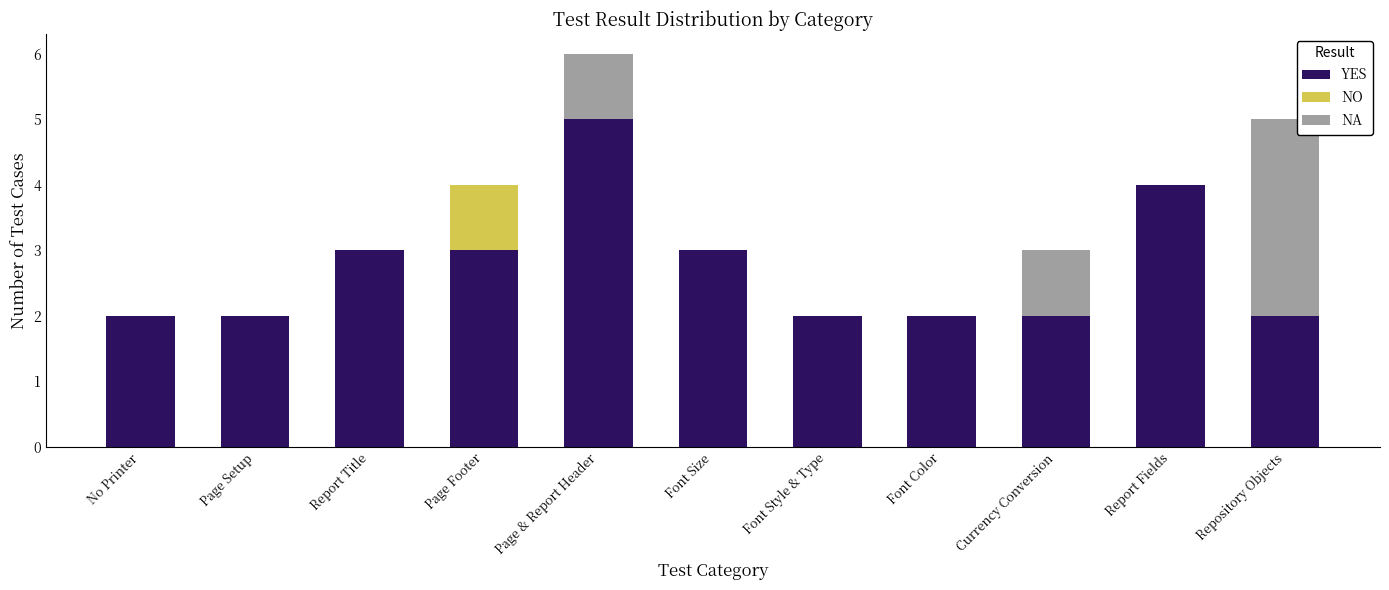

What is the highest value of the YES series?

5